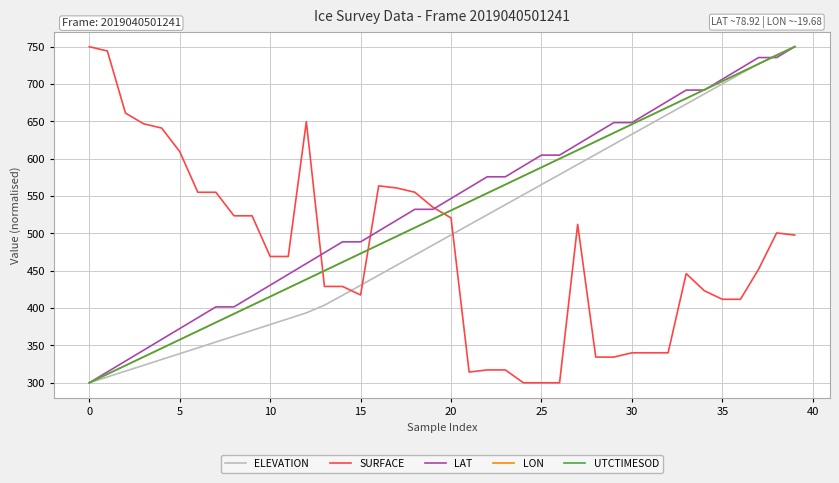

How many times do UTCTIMESOD and SURFACE cross each other?

3